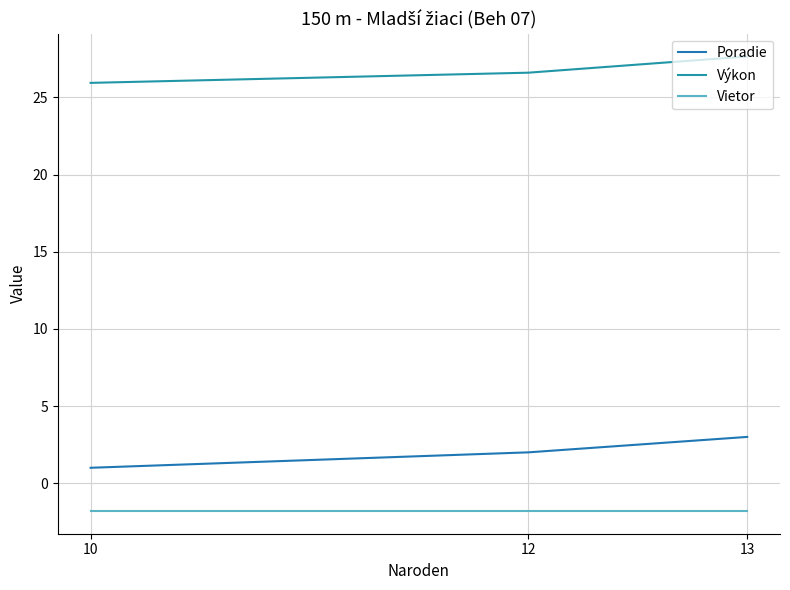

What is the difference between the highest and lowest values at 10?

27.7